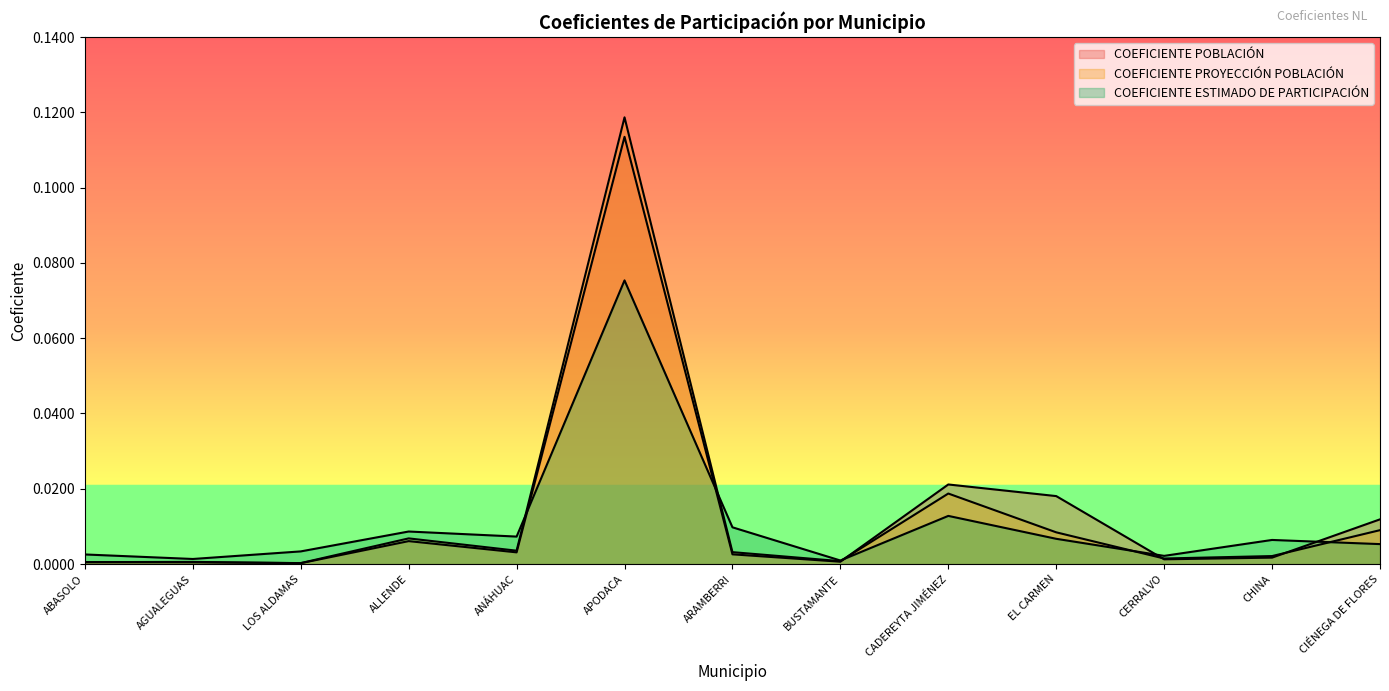

The COEFICIENTE ESTIMADO DE PARTICIPACIÓN series shows 0.0 at CADEREYTA JIMÉNEZ. True or false?

True